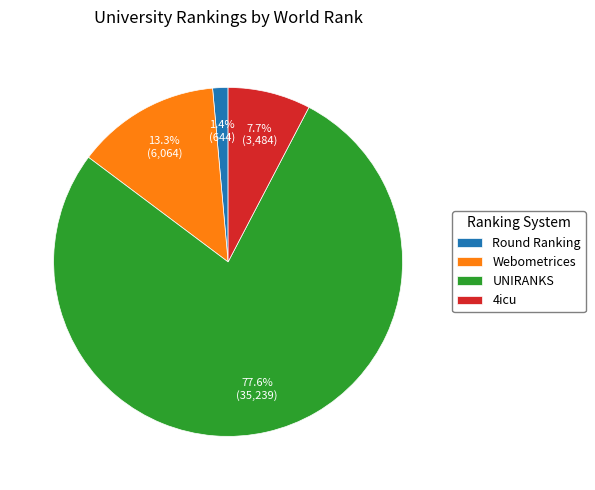

Combined, what portion of the pie is 4icu and Round Ranking?

9.1%